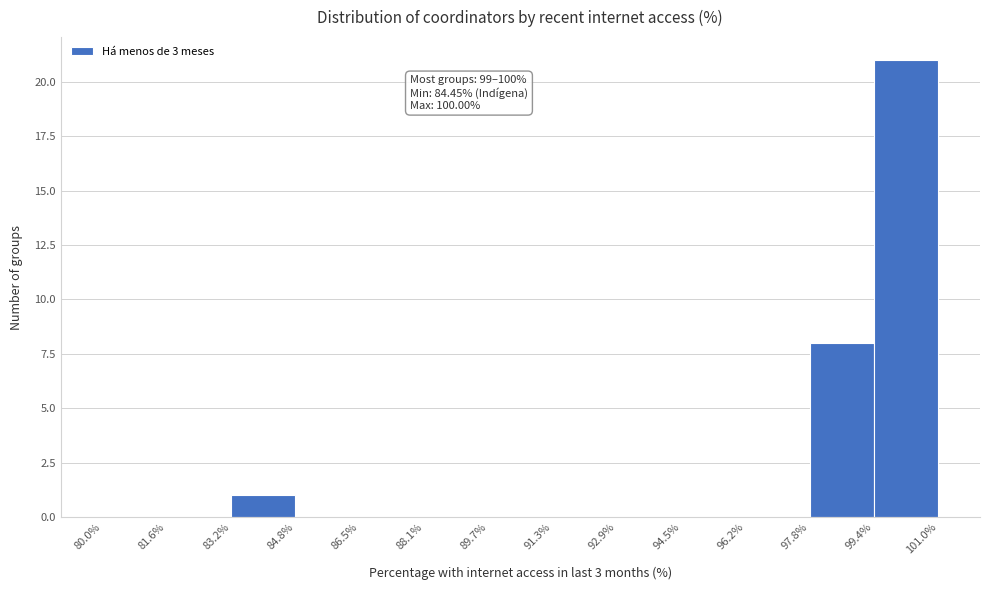

Which range on the x-axis has the tallest bar?

99.4% to 101.0%